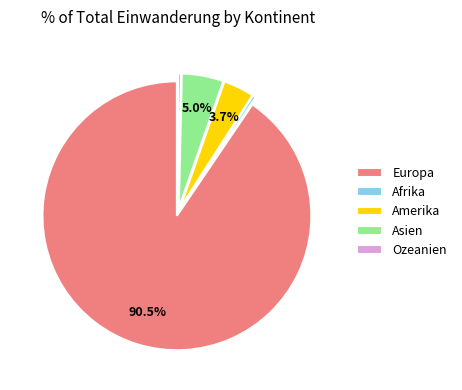

Is the sum of Amerika and Afrika greater than half?

No